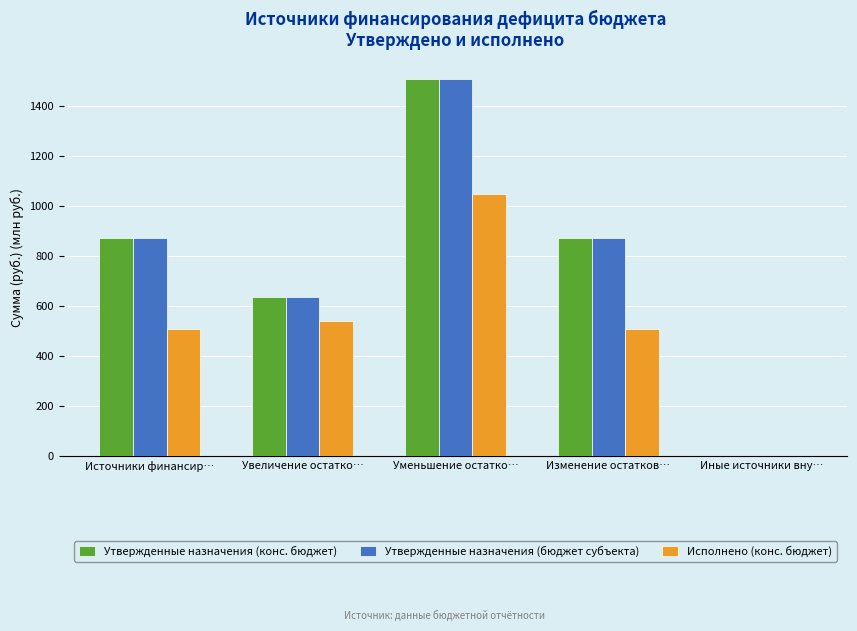

Count the number of categories in the chart.

5